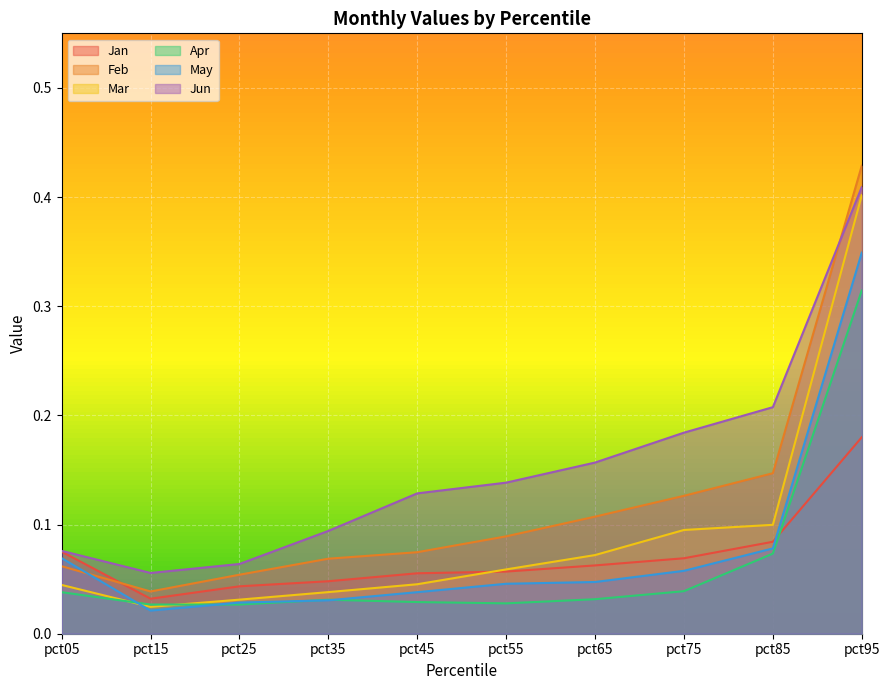

How many lines are shown in the chart?

6